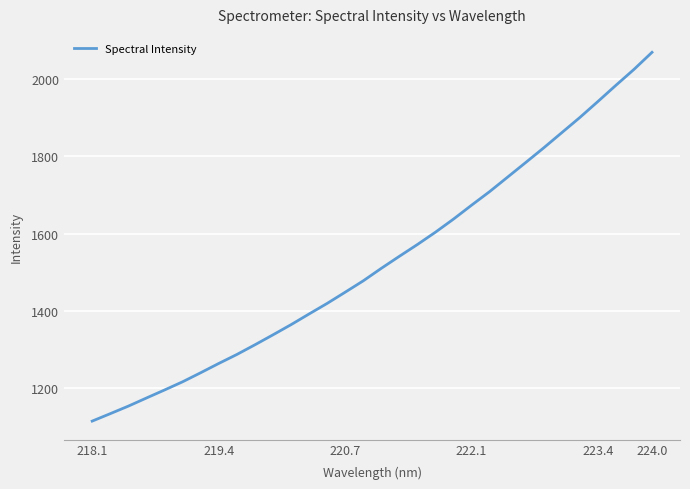

What is the smallest value displayed?

1113.3